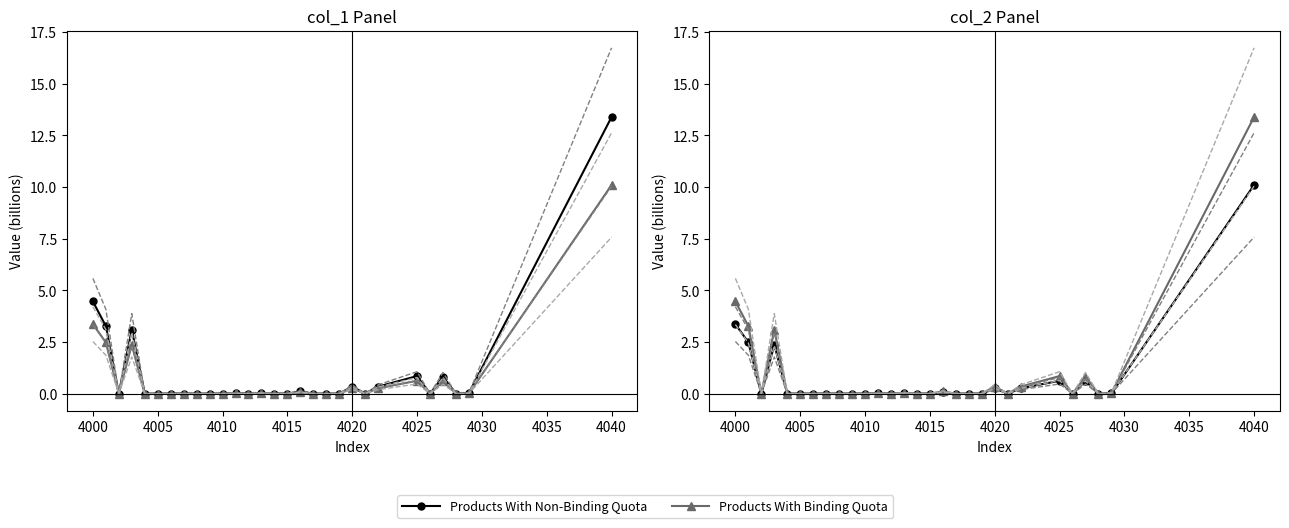

What is the maximum value for Products With Non-Binding Quota?

10.1